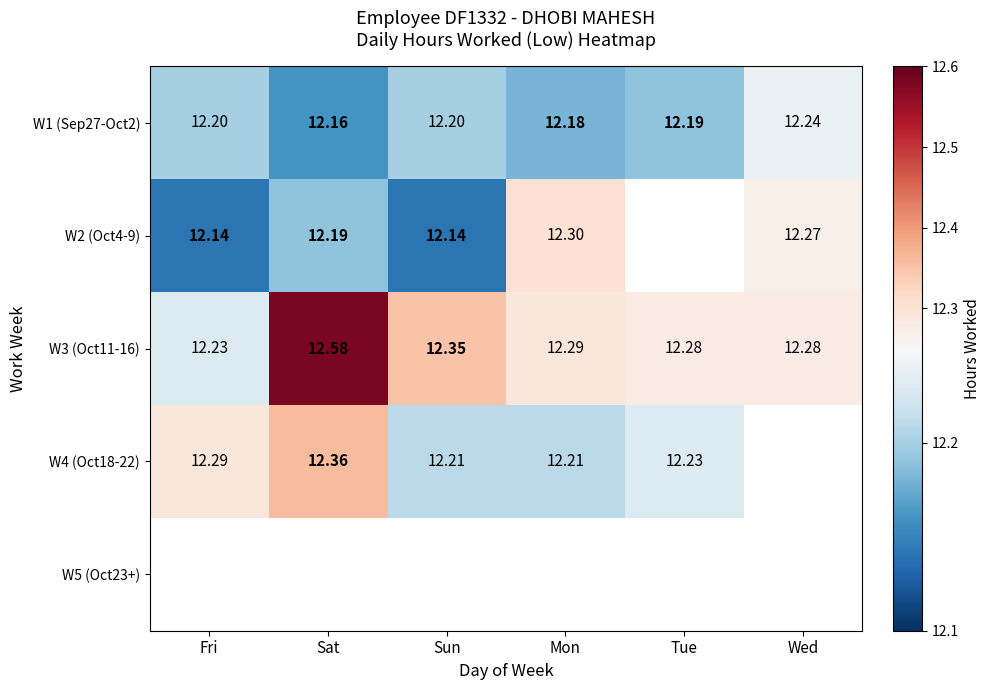

What is the difference between the highest and lowest values at Sun?

0.2